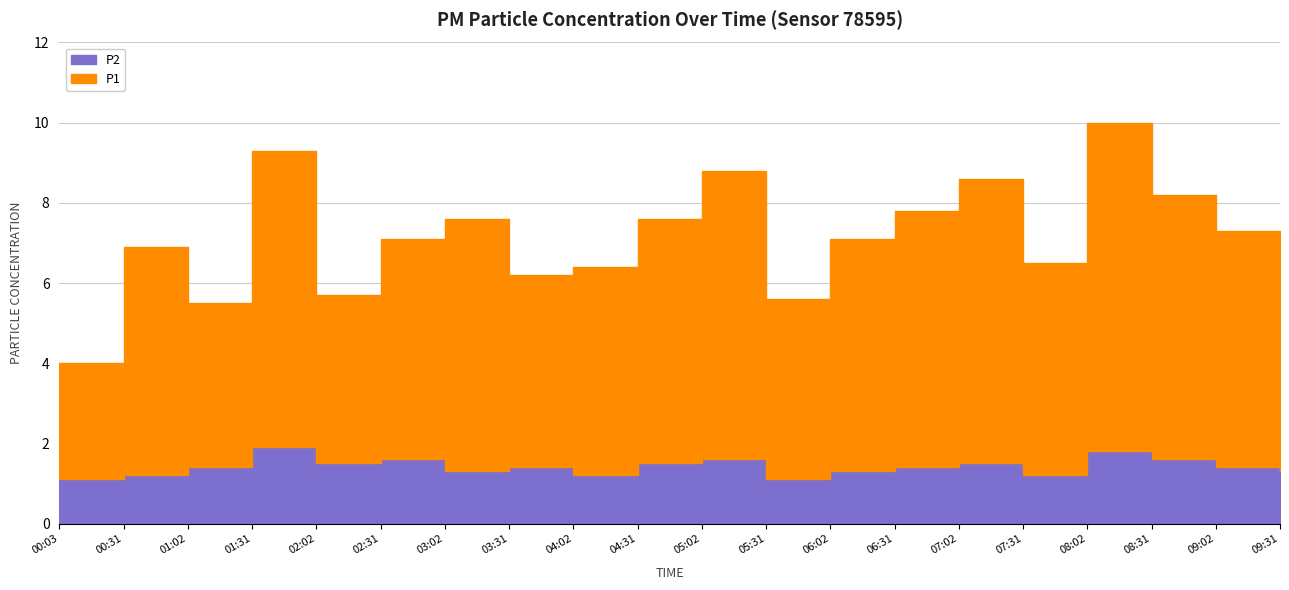

True or false: P2 and P1 intersect in this chart.

False